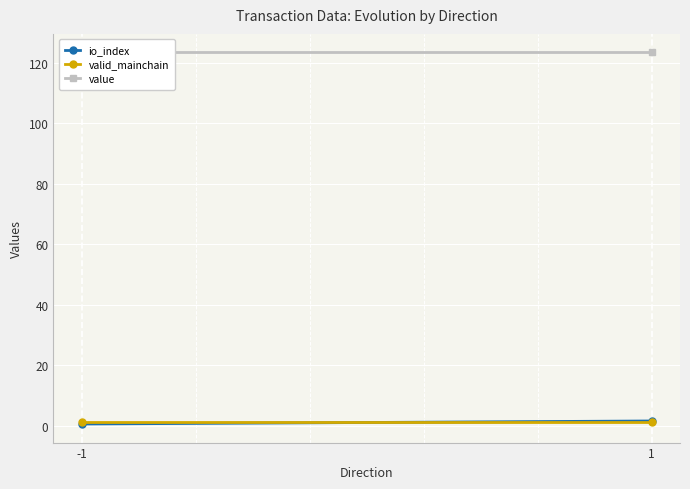

How many lines are shown in the chart?

3